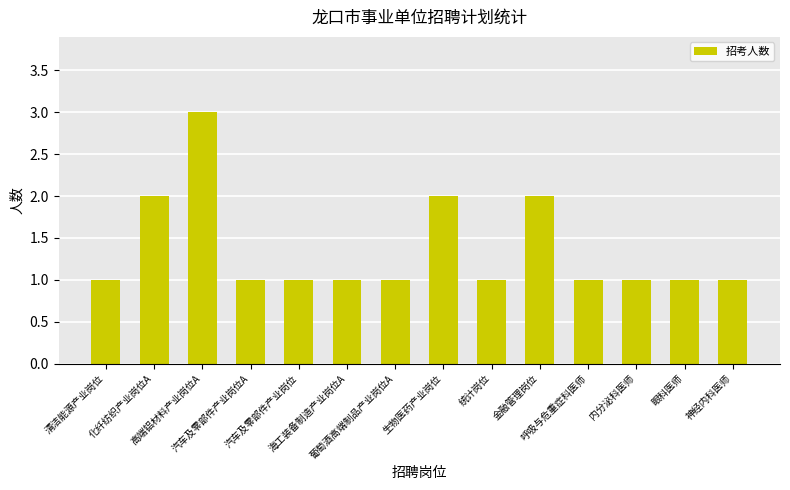

Count the number of categories in the chart.

14